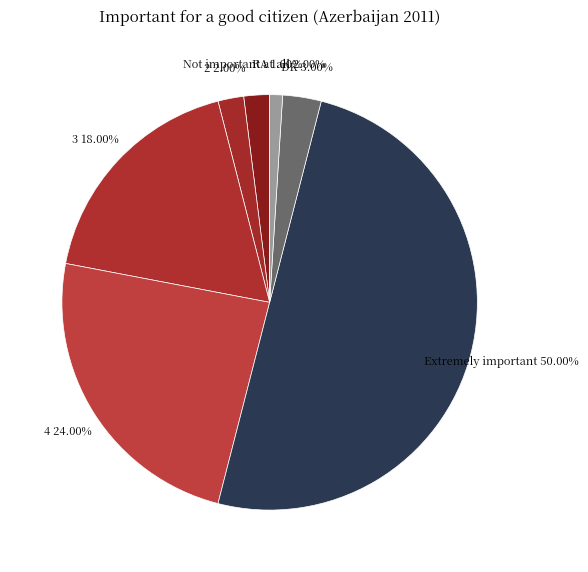

Does 4 represent more than half of the total?

No